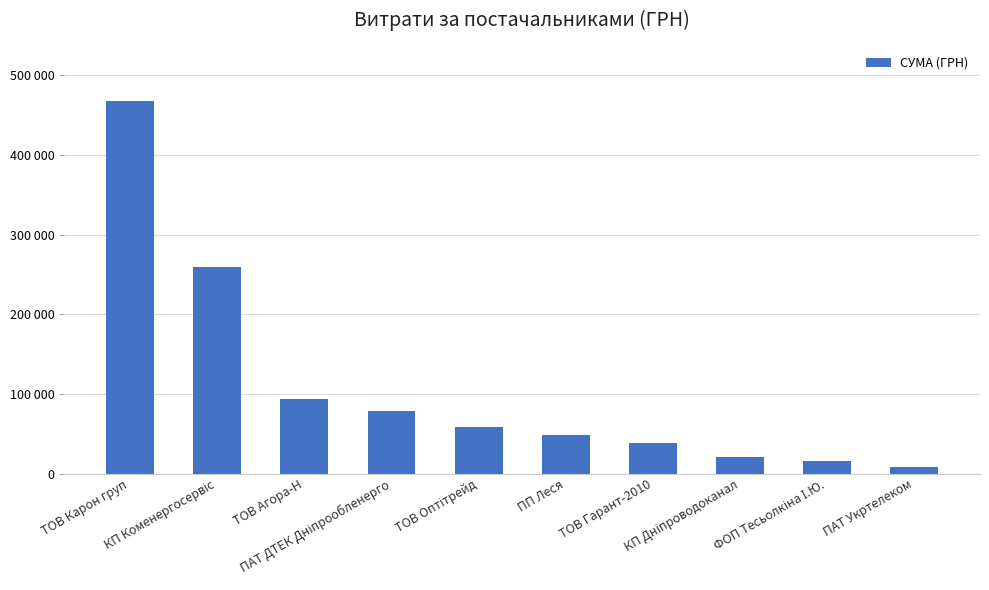

What is the greatest value displayed?

467254.7